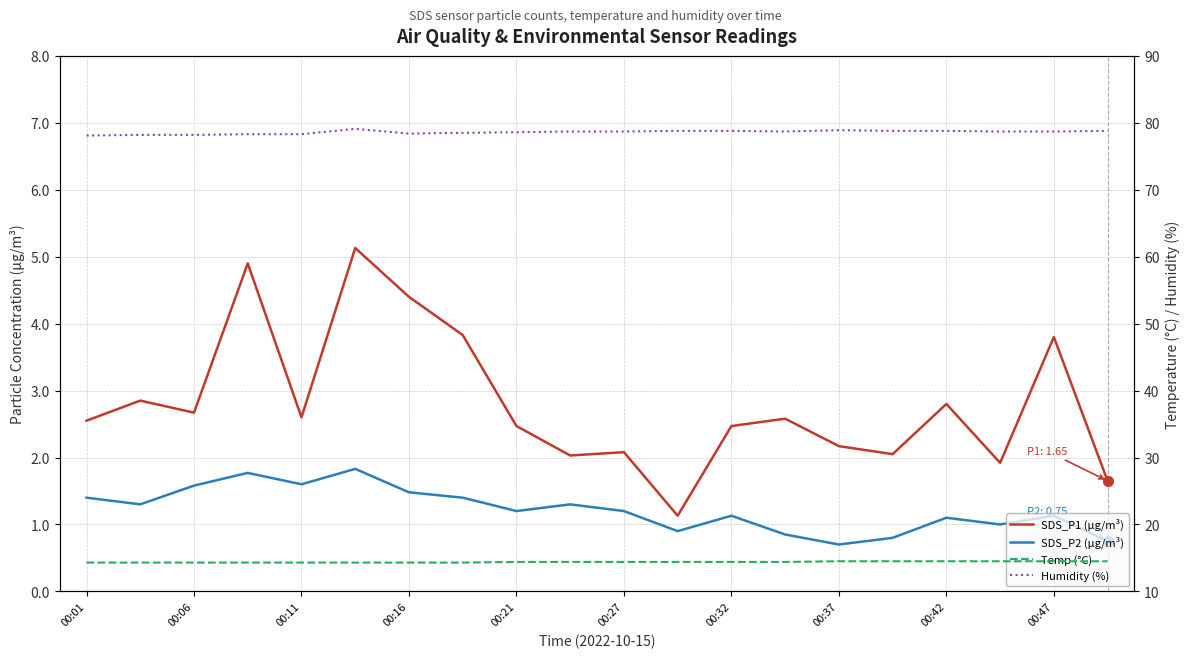

True or false: SDS_P1 (µg/m³) has more than 2 points higher than both neighbors.

True